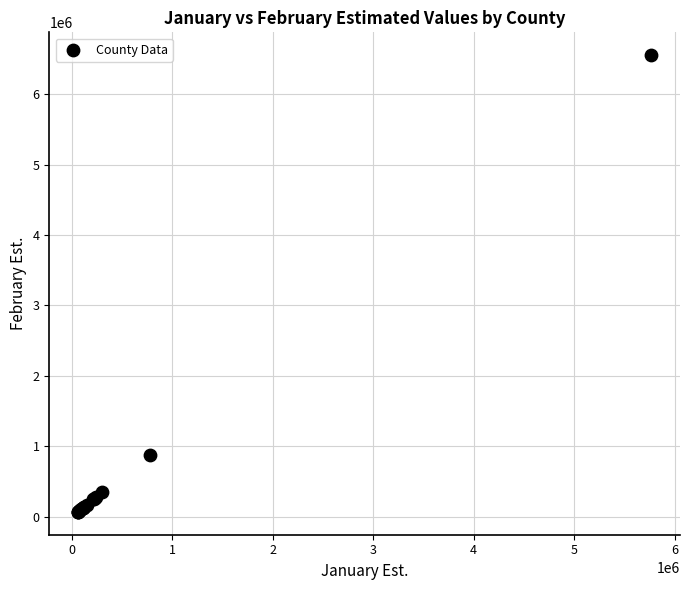

What Y value in the scatter plot is closest to 3311764?

882566